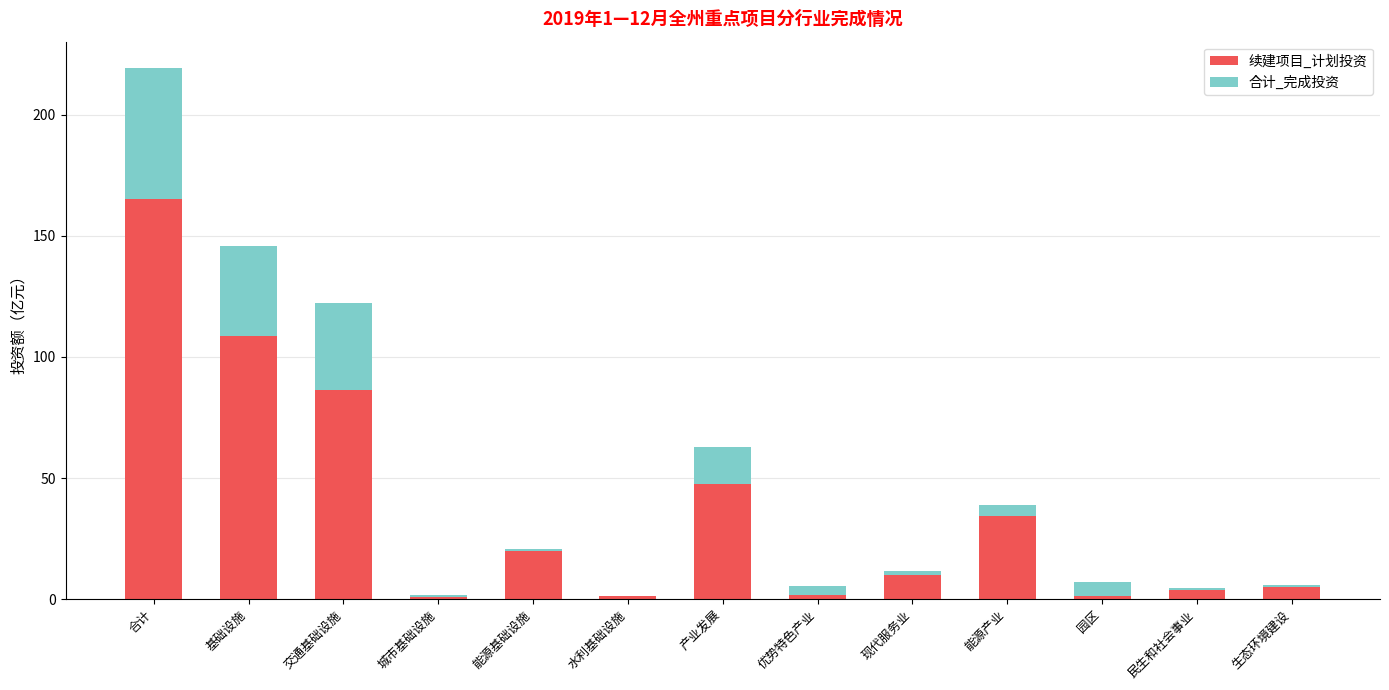

Which category has the highest value in the 续建项目_计划投资 series?

合计